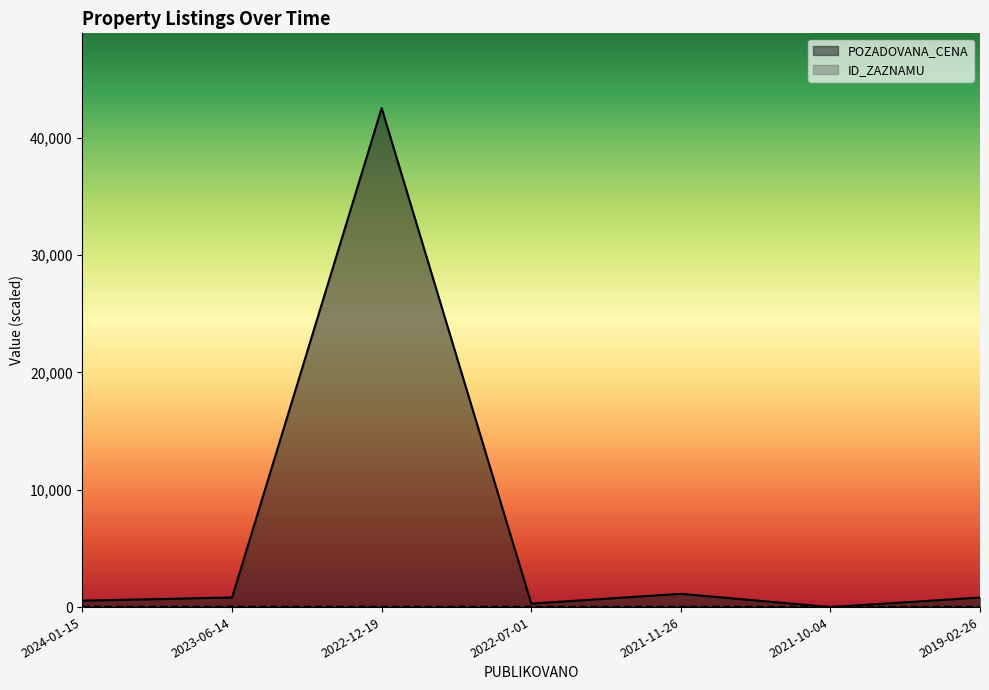

Where do POZADOVANA_CENA and ID_ZAZNAMU first cross each other?

2021-11-26 and 2021-10-04